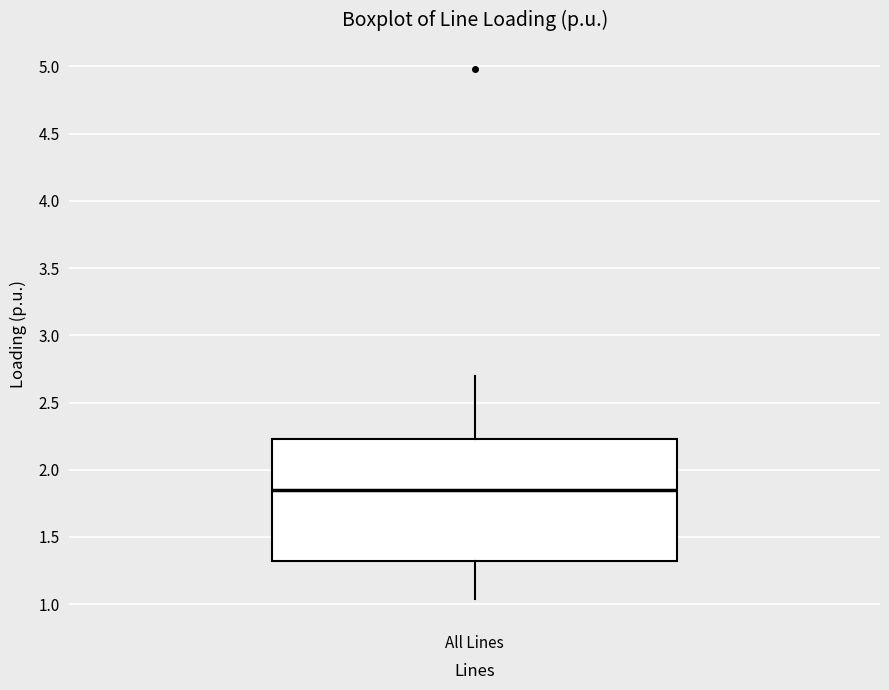

Transcribe this box plot: give where the median line is, the range the box spans, and where the two whiskers end, as read against the y-axis. The values are not printed on the chart, so give them approximately, as read against the axis.

median 1.85, box 1.30 to 2.25, whiskers 1.05 to 2.70